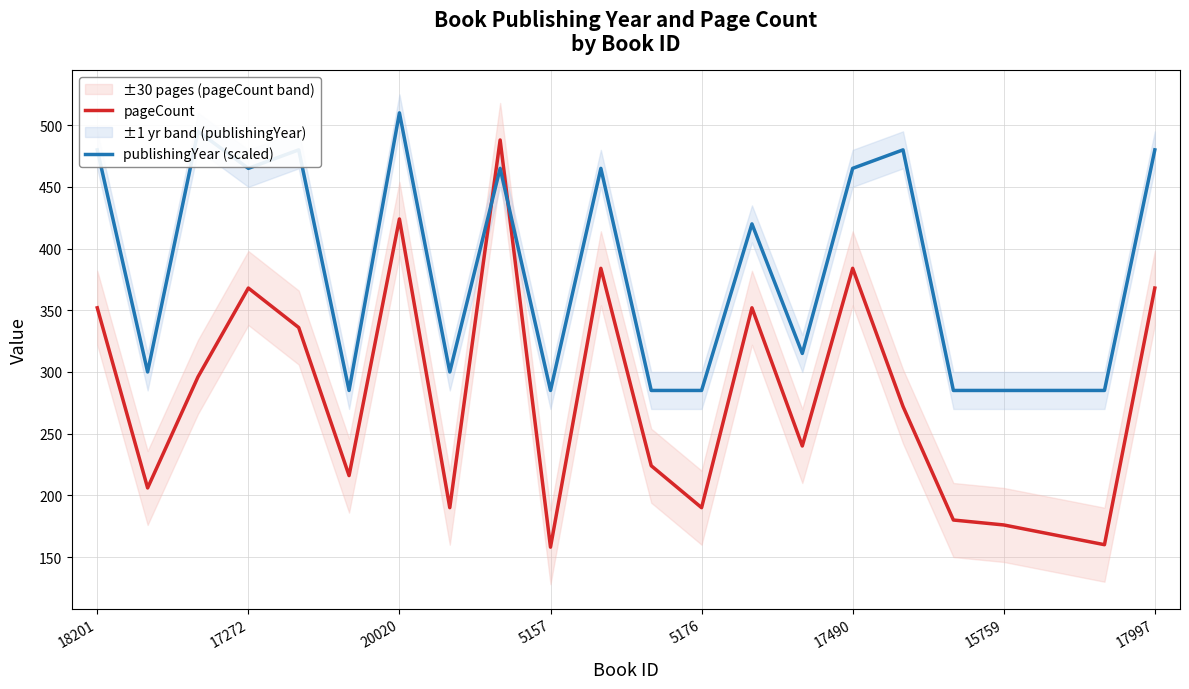

Reading right to left, list all the values displayed in this chart.

pageCount: 368	160	168	176	180	272	384	240	352	190	224	384	158	488	190	424	216	336	368	296	206	352
publishingYear (scaled): 480	285	285	285	285	480	465	315	420	285	285	465	285	465	300	510	285	480	465	495	300	480